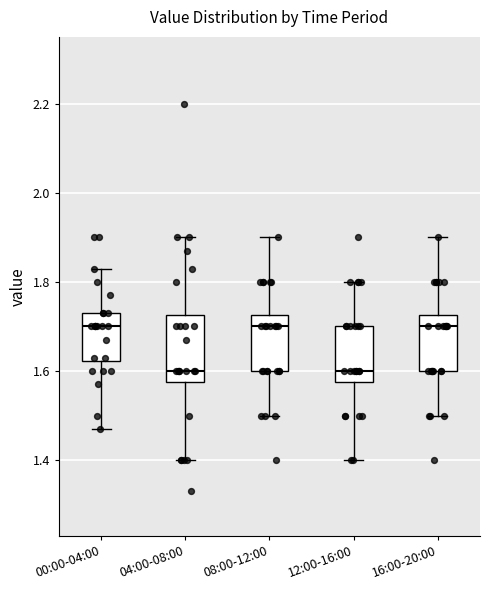

Reading left to right, transcribe this box plot: for each box, give where its median line is, the range the box spans, and where its two whiskers end, as read against the y-axis. The values are not printed on the chart, so give them approximately, as read against the axis.

00:00-04:00: median 1.70, box 1.62 to 1.74, whiskers 1.48 to 1.84
04:00-08:00: median 1.60, box 1.58 to 1.72, whiskers 1.40 to 1.90
08:00-12:00: median 1.70, box 1.60 to 1.72, whiskers 1.50 to 1.90
12:00-16:00: median 1.60, box 1.58 to 1.70, whiskers 1.40 to 1.80
16:00-20:00: median 1.70, box 1.60 to 1.72, whiskers 1.50 to 1.90